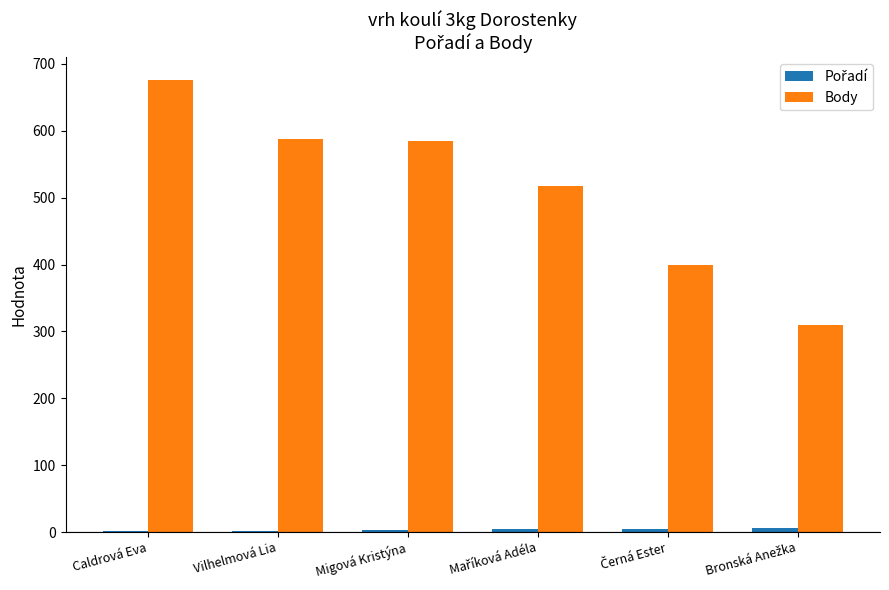

At which category does the chart reach its peak across all series?

Caldrová Eva